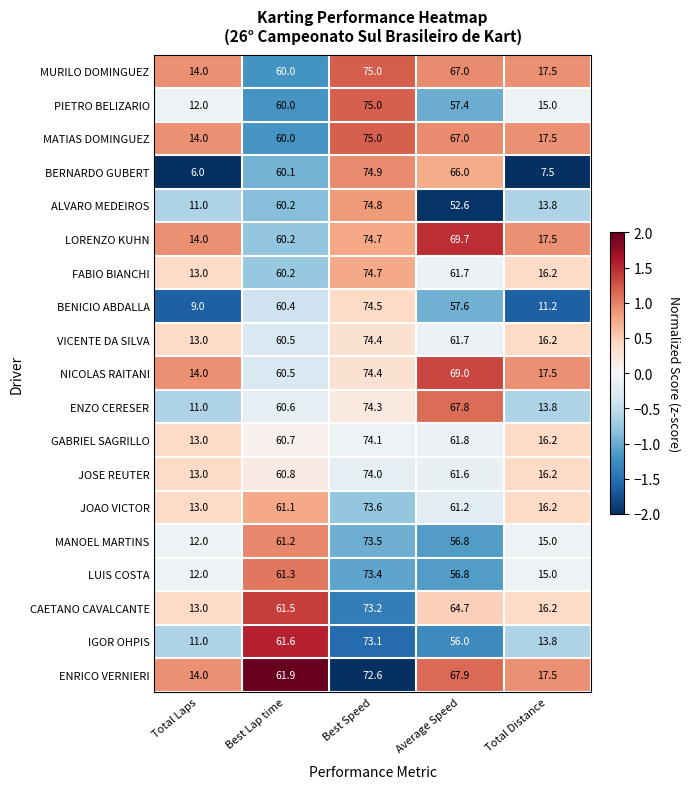

Which series has the largest total across all categories?

LORENZO KUHN